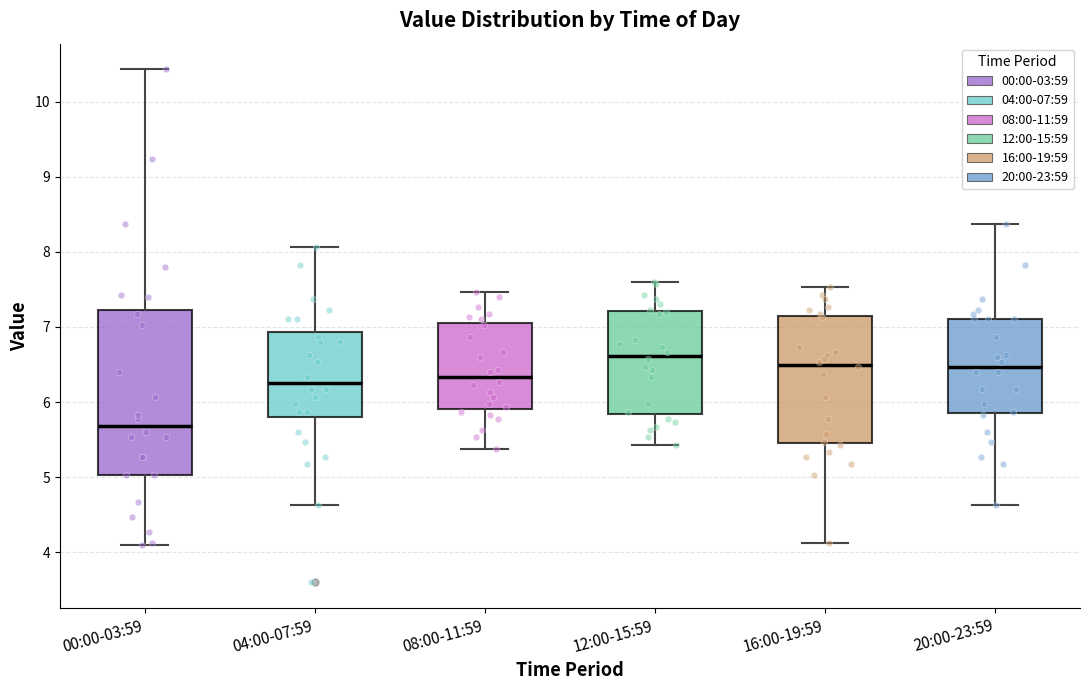

Which box is the tallest, from its lower edge to its upper edge?

00:00-03:59